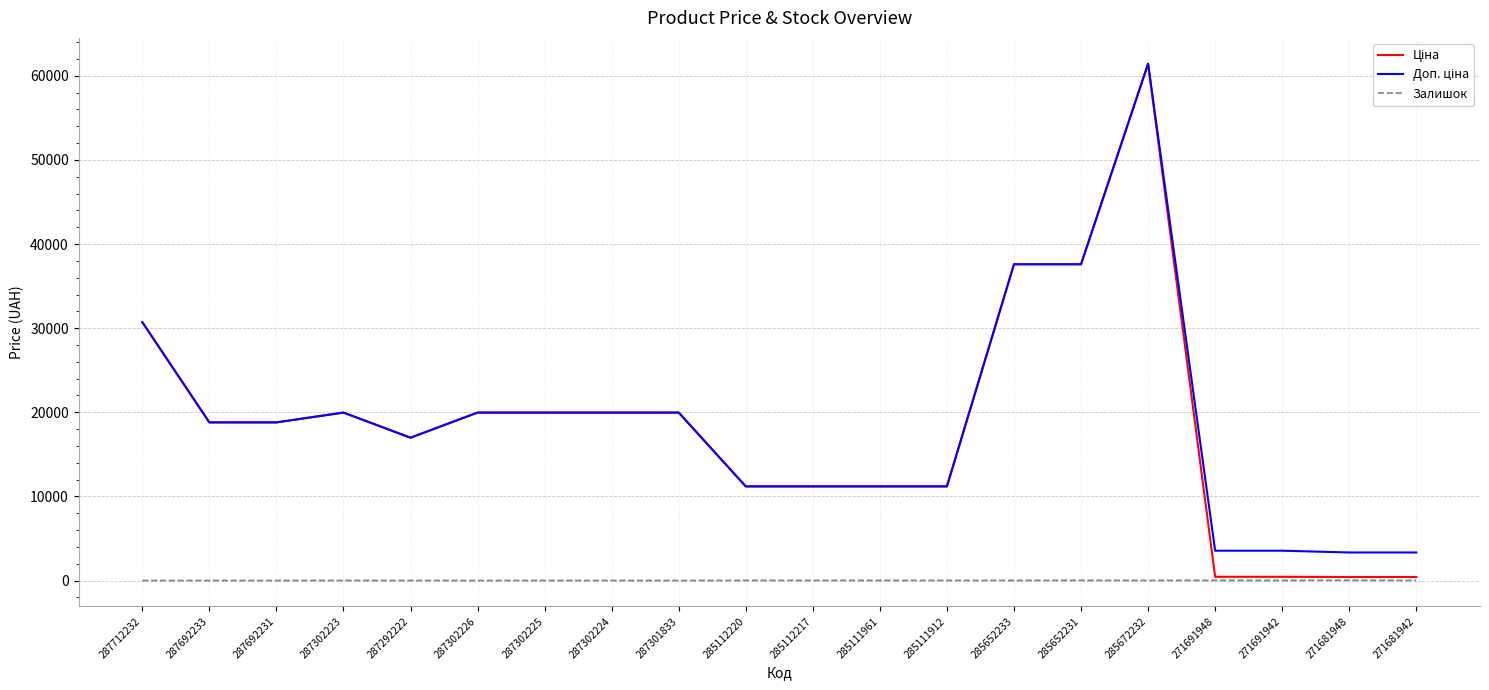

What is the difference between the highest and lowest values at 287301833?

19964.2